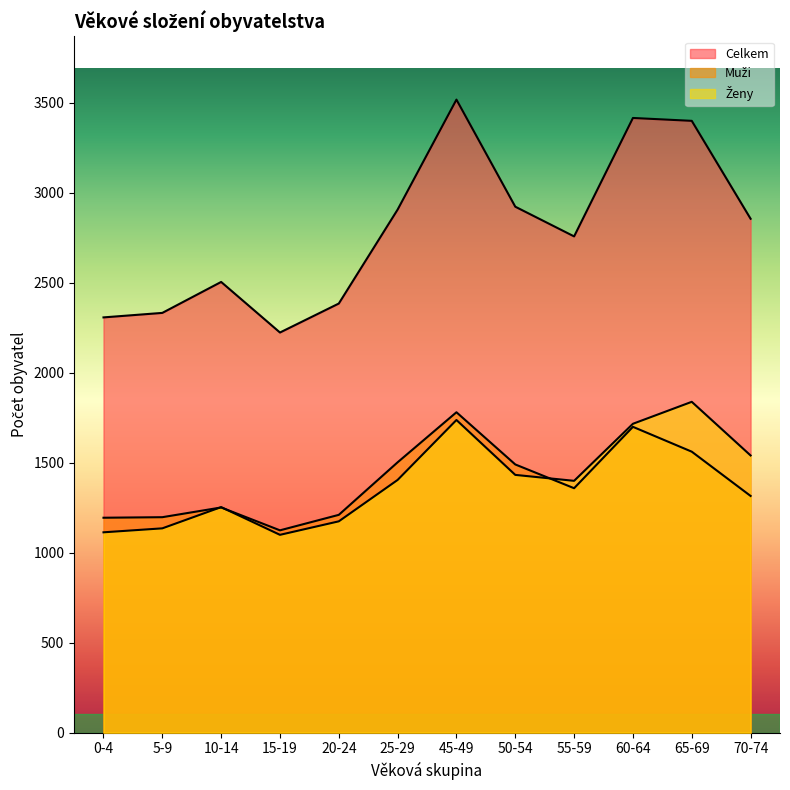

Which category has the highest value in the Muži series?

45-49